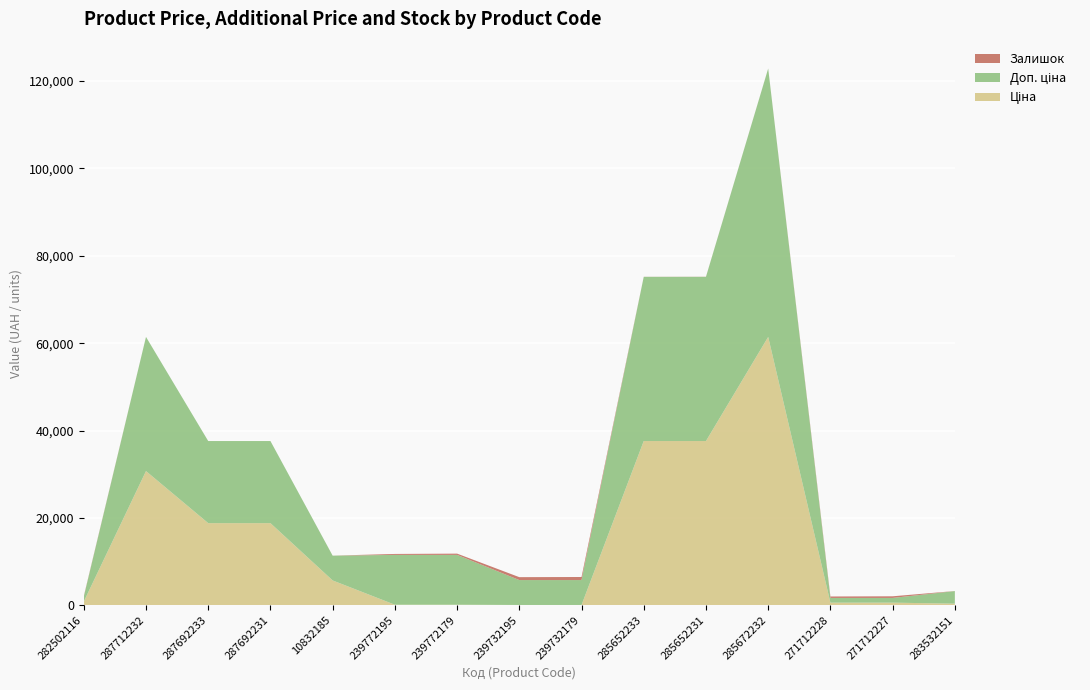

Reading left to right, extract all data points from this chart.

Ціна: 282502116=818.5	287712232=30717.1	287692233=18796.8	287692231=18796.8	10832185=5673.8	239772195=114.1	239772179=114.1	239732195=57.0	239732179=57.0	285652233=37593.6	285652231=37593.6	285672232=61434.3	271712228=589.9	271712227=589.9	283532151=359.9
Доп. ціна: 282502116=1109.2	287712232=30717.1	287692233=18796.8	287692231=18796.8	10832185=5673.8	239772195=11410.0	239772179=11410.0	239732195=5705.0	239732179=5705.0	285652233=37593.6	285652231=37593.6	285672232=61434.3	271712228=1081.7	271712227=1081.7	283532151=2878.8
Залишок: 282502116=125.0	287712232=0.0	287692233=0.0	287692231=0.0	10832185=4.0	239772195=218.0	239772179=290.0	239732195=665.0	239732179=702.0	285652233=13.0	285652231=23.0	285672232=16.0	271712228=328.0	271712227=374.0	283532151=15.0